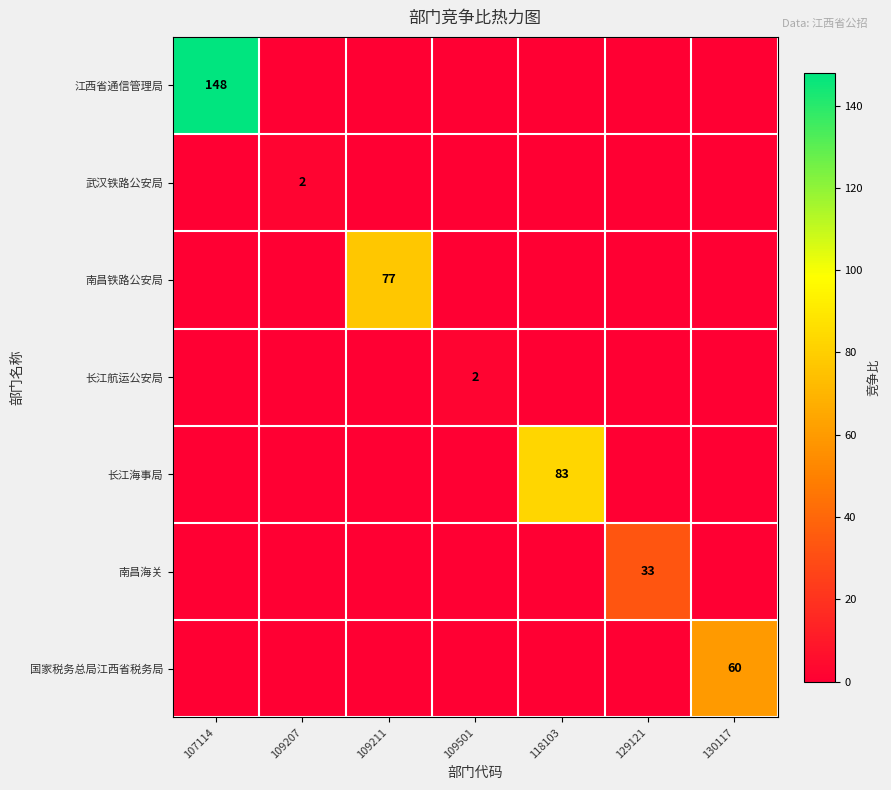

Is it true that 长江航运公安局 equals 1 at 109501?

False